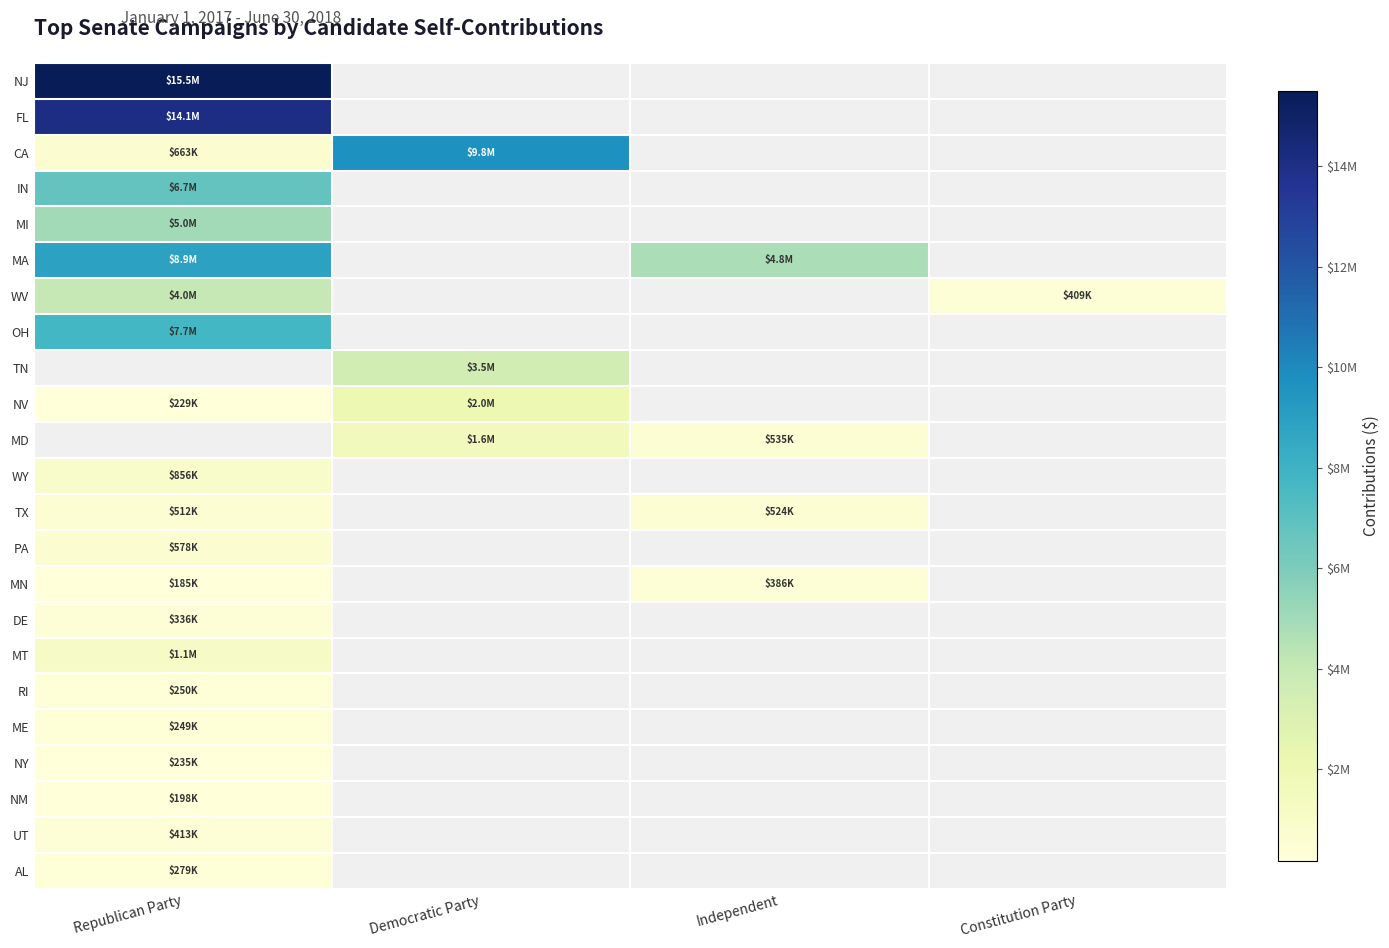

How many distinct data groups are displayed?

23